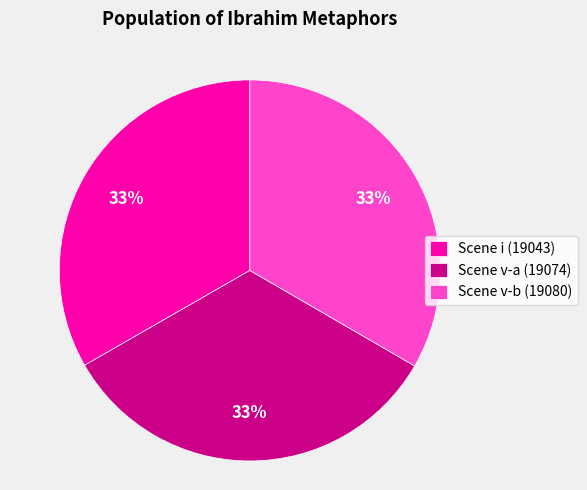

Does any single category account for the majority?

No